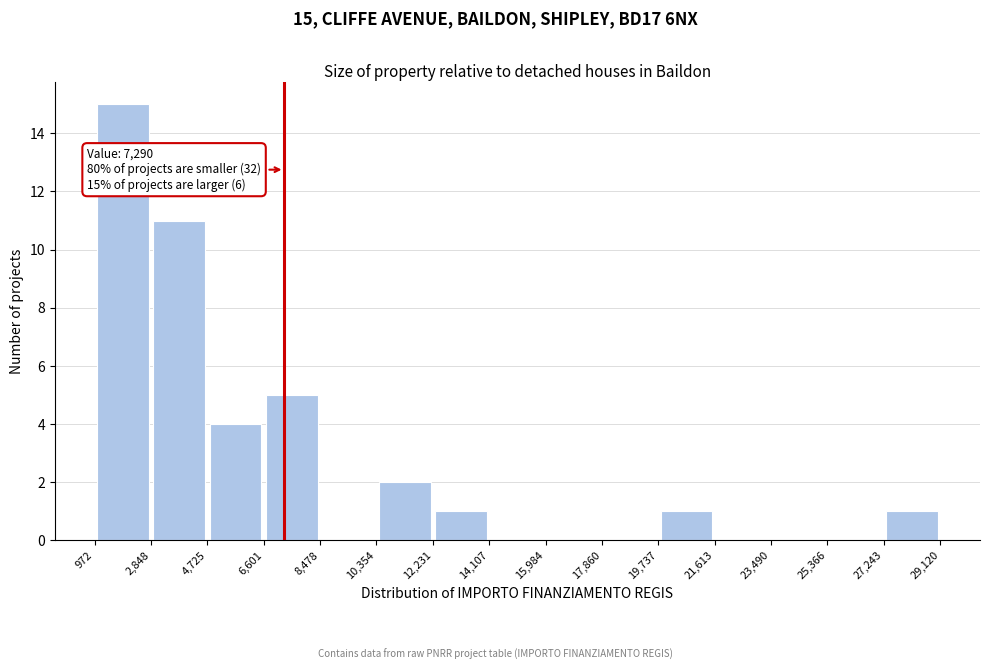

Which range on the x-axis has the tallest bar?

972 to 2,848